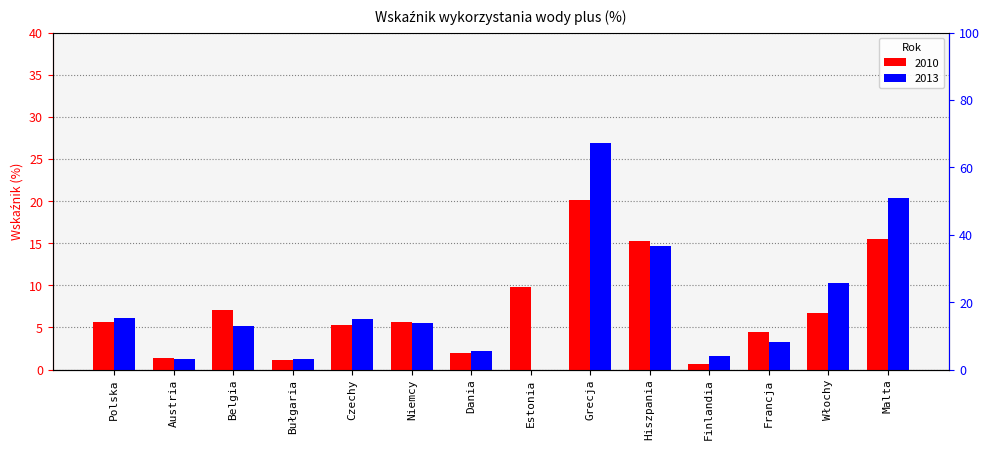

What is the sum of the 2013 values at Finlandia and Bułgaria?

2.9